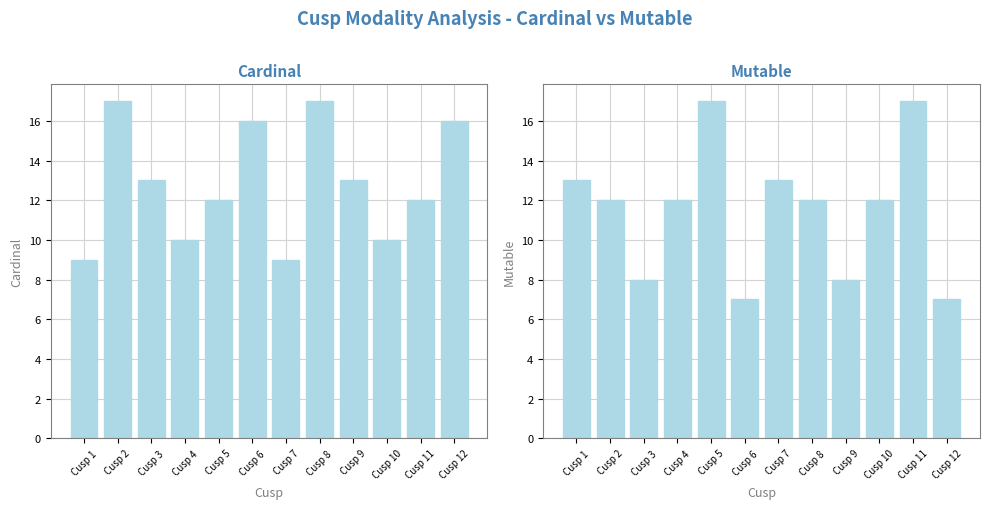

Rank the series by their maximum value, from highest to lowest.

Cardinal, Mutable